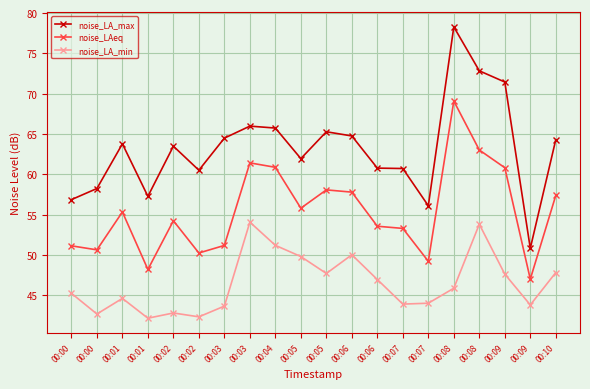

What is the sum of all noise_LA_max values?

1263.4